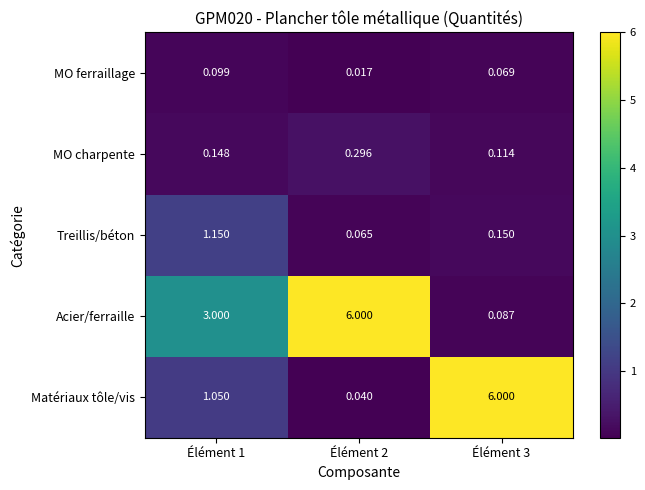

Is the value of Treillis/béton at Élément 1 greater than the value of MO charpente at Élément 2?

Yes